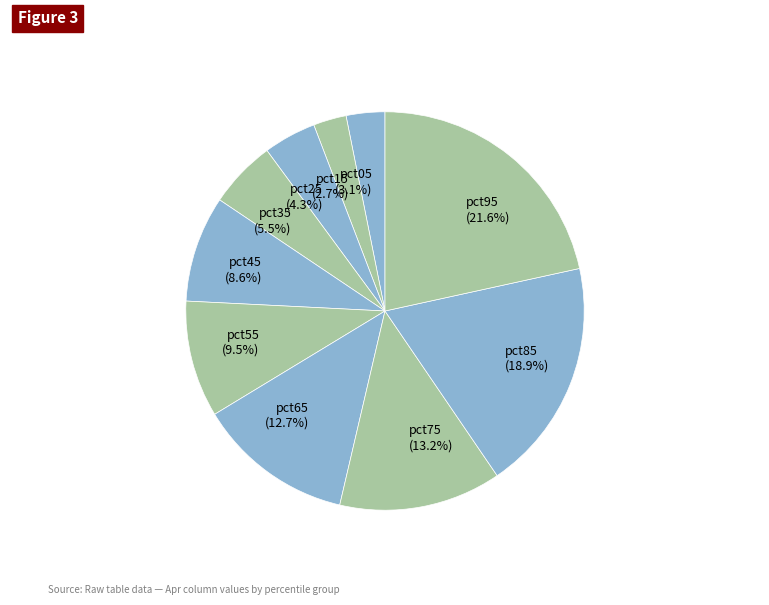

To the nearest percent, what is the difference between the pct05 and pct85 slice percentages?

16%